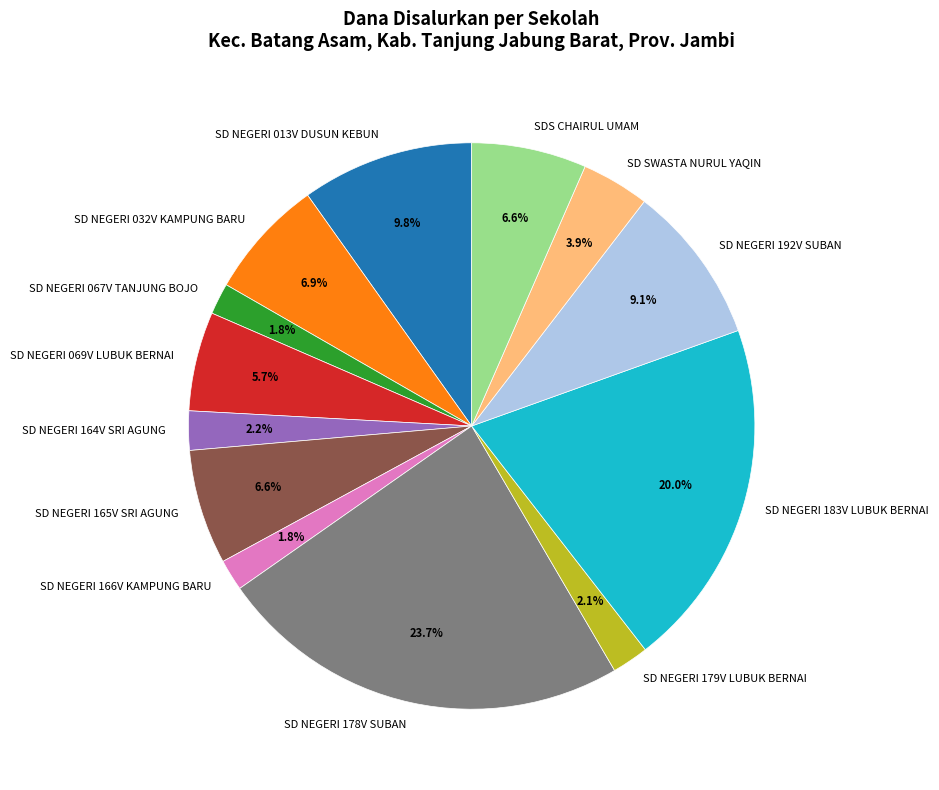

What is the largest slice in the pie chart?

SD NEGERI 178V SUBAN